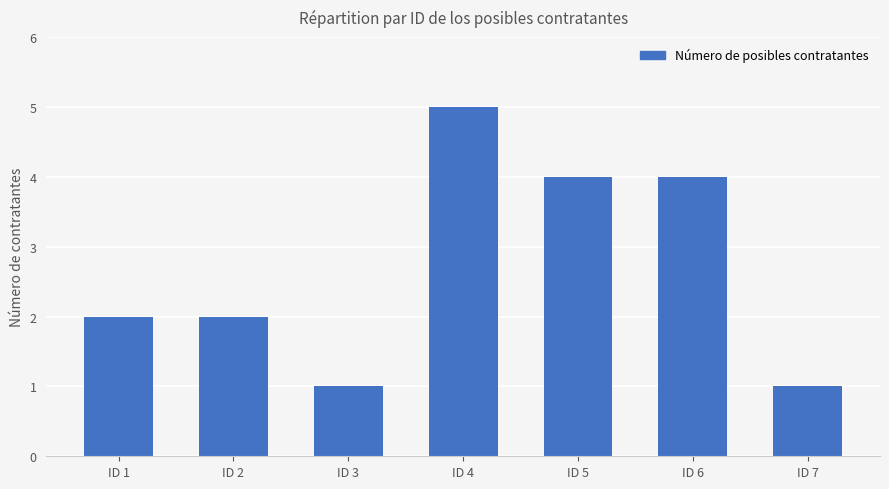

The value at ID 3 is 1. True or false?

True